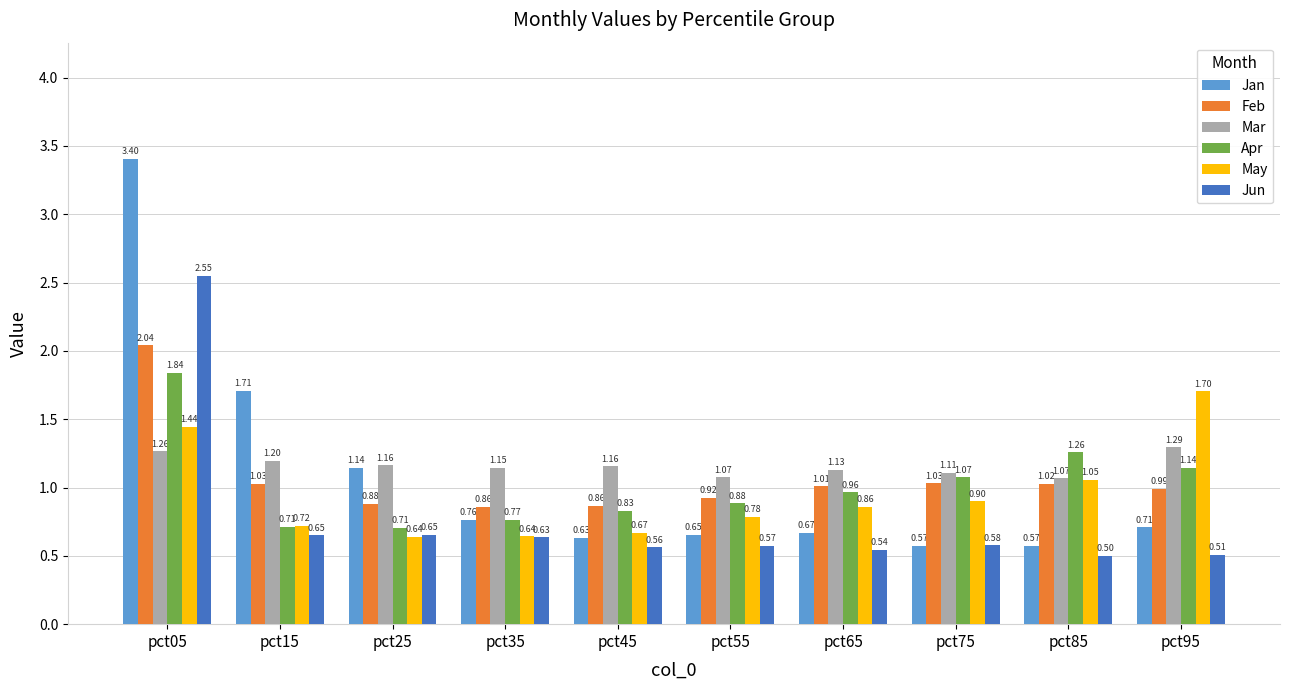

Is it true that Jun equals 0.9 at pct35?

False